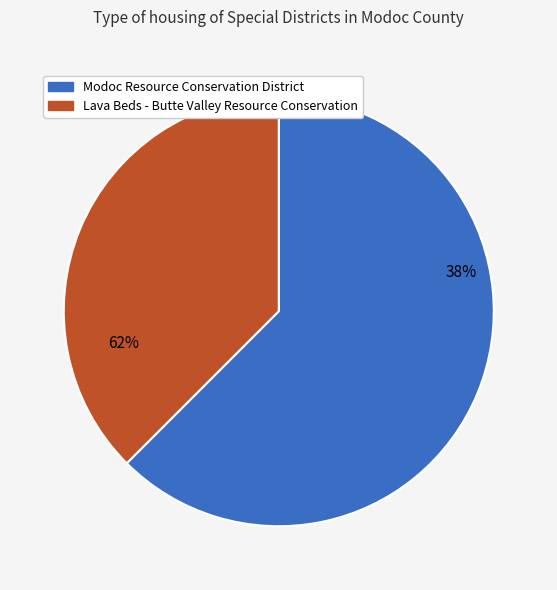

Which slice is the smallest?

Lava Beds - Butte Valley Resource Conservation